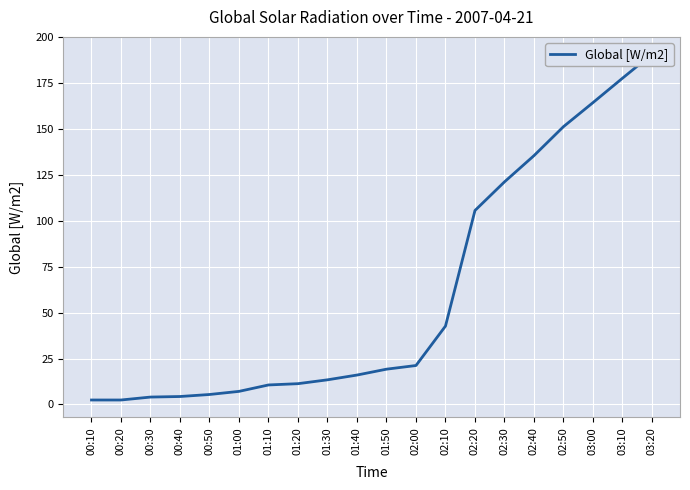

Count the number of values greater than 19.

10